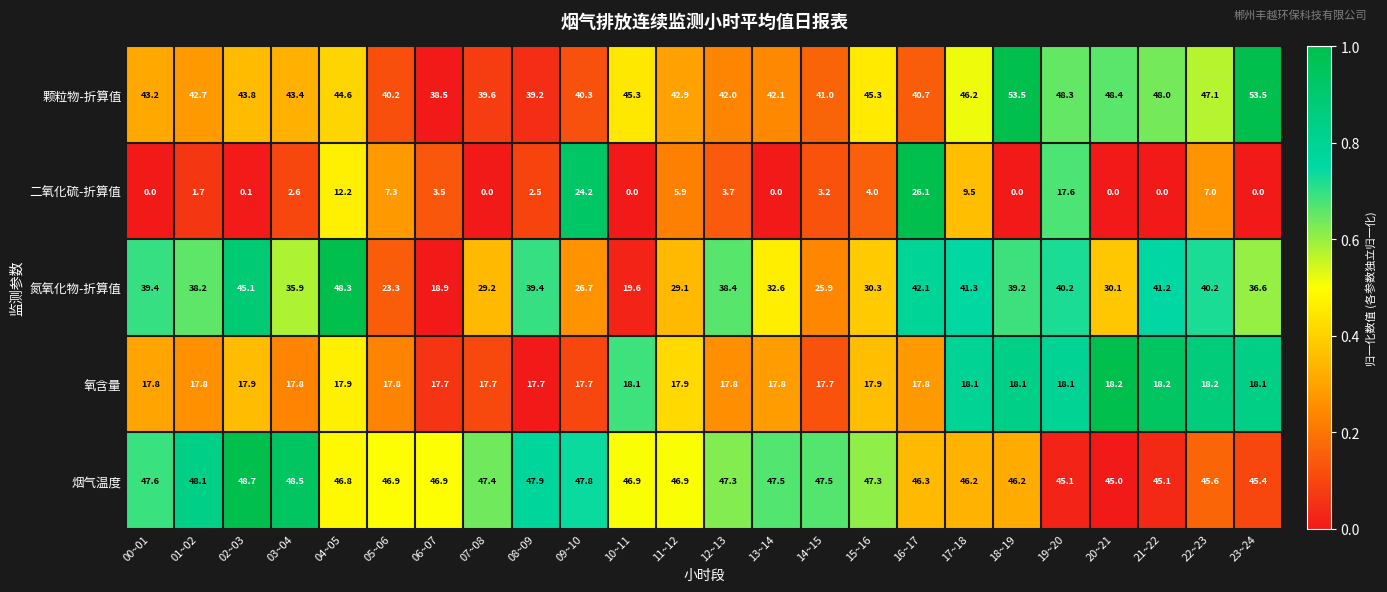

What is the sum of all 氮氧化物-折算值 values?

831.2